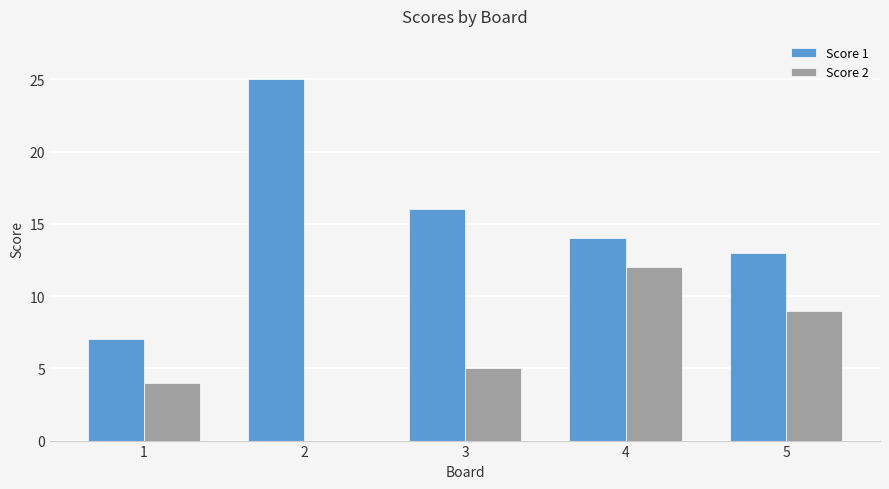

At which category is the sum across all series the highest?

4